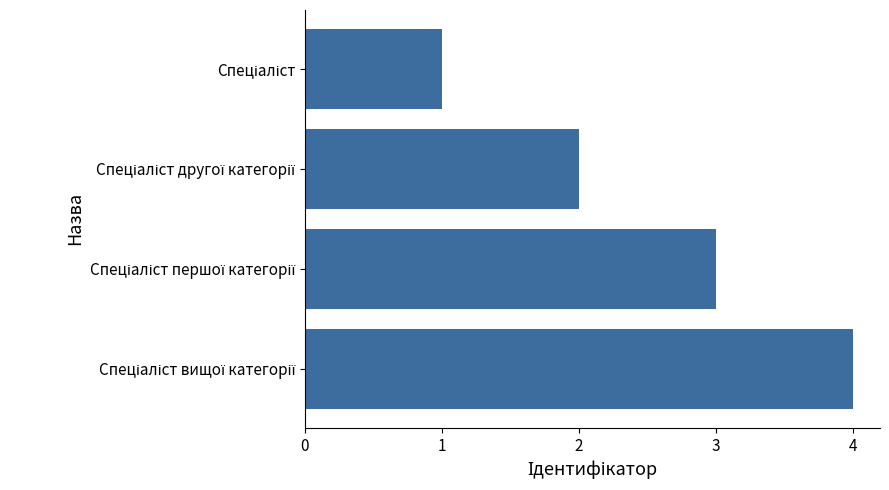

How many data points does each series have?

4